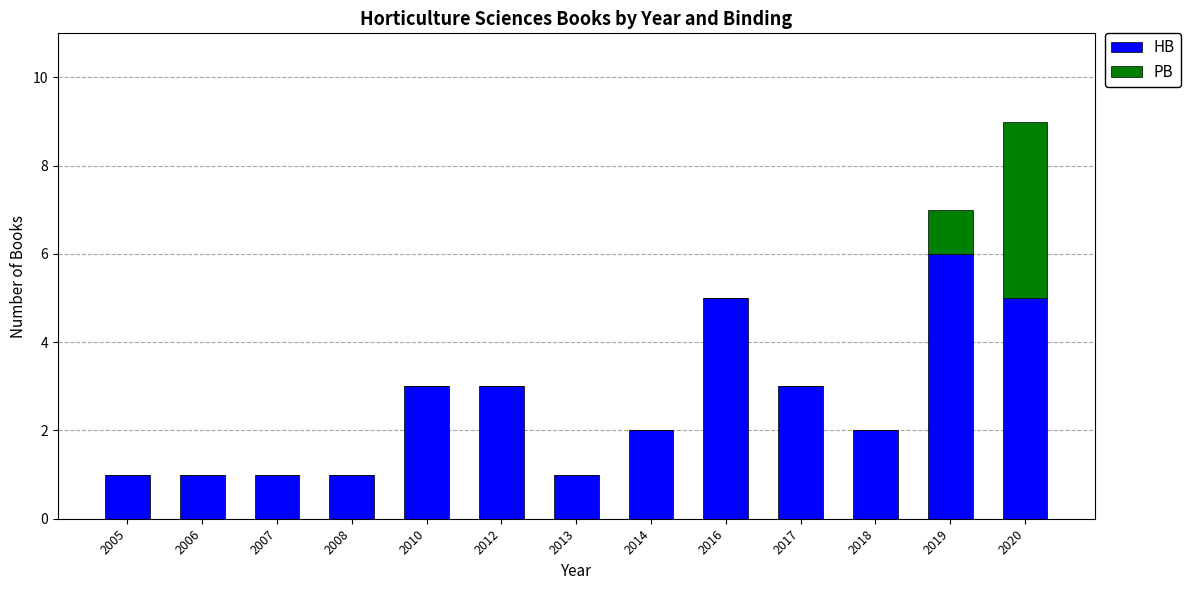

At which category is the sum across all series the highest?

2020